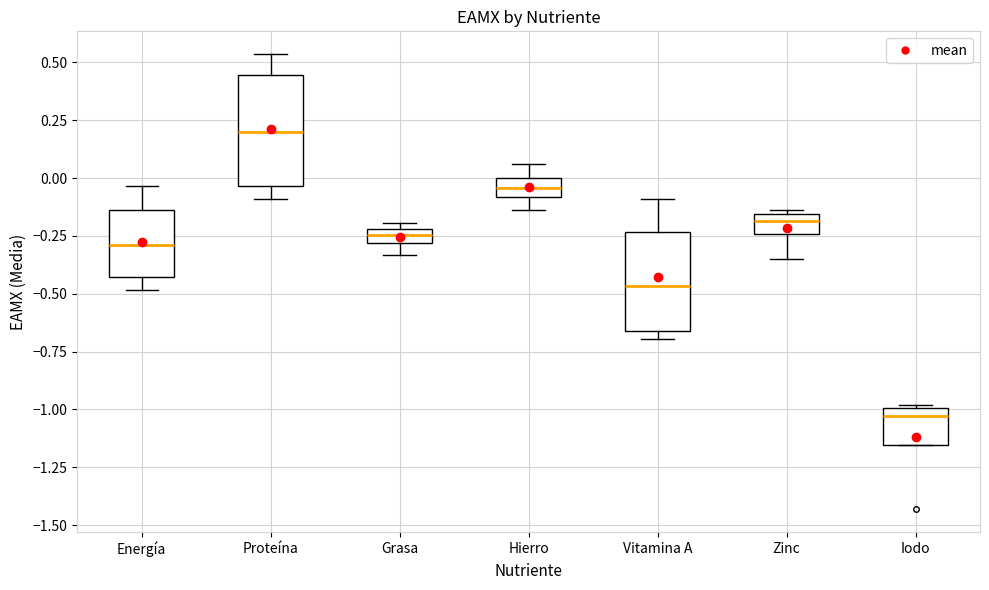

Where does the lower whisker of the box for Grasa end on the y-axis? The values are not printed on the chart, so give them approximately, as read against the axis.

-0.35